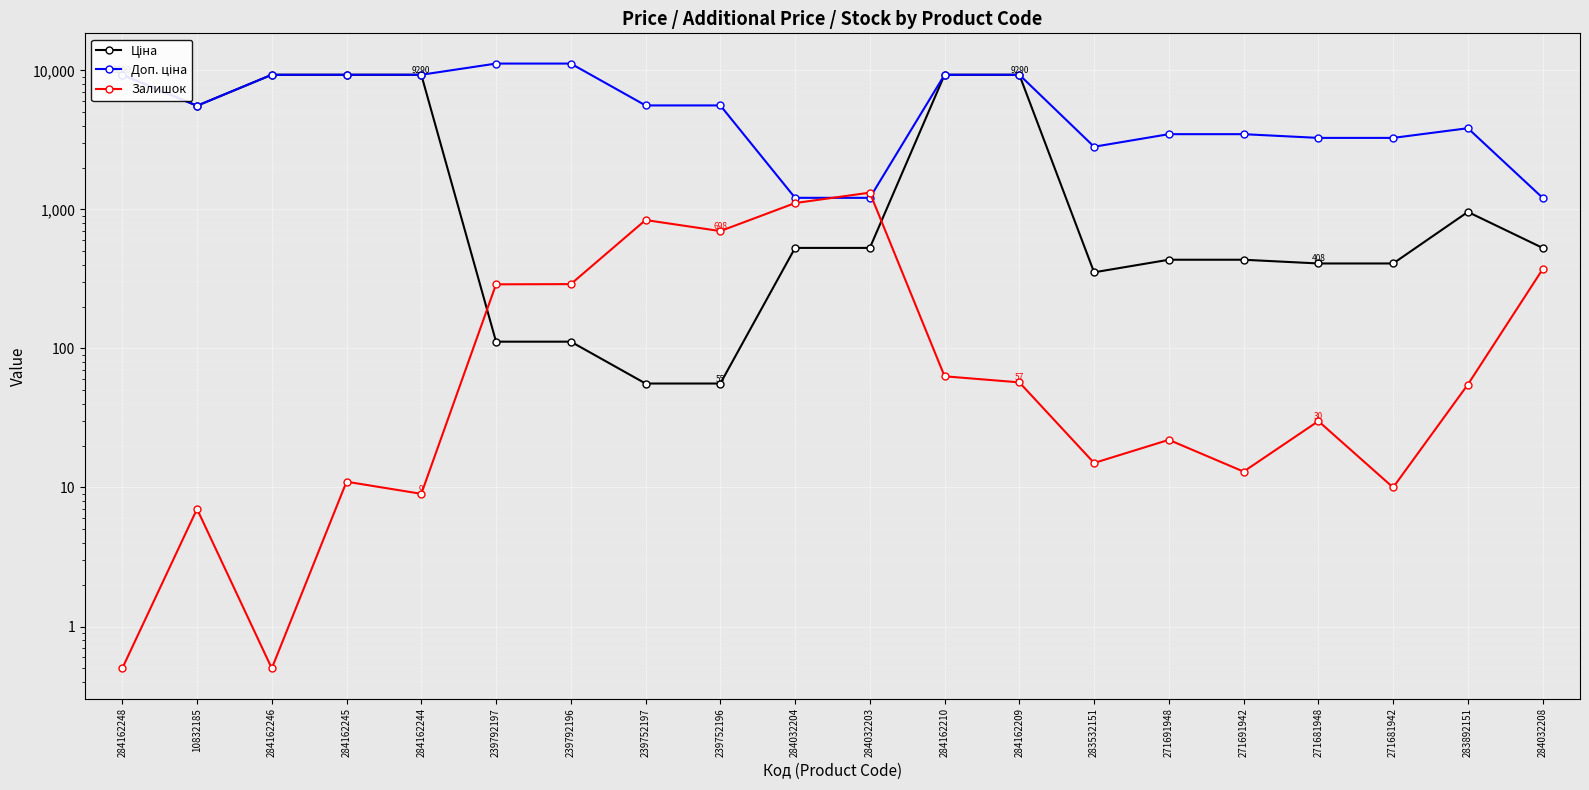

Which has a higher value, 239792197 or 284162210?

284162210